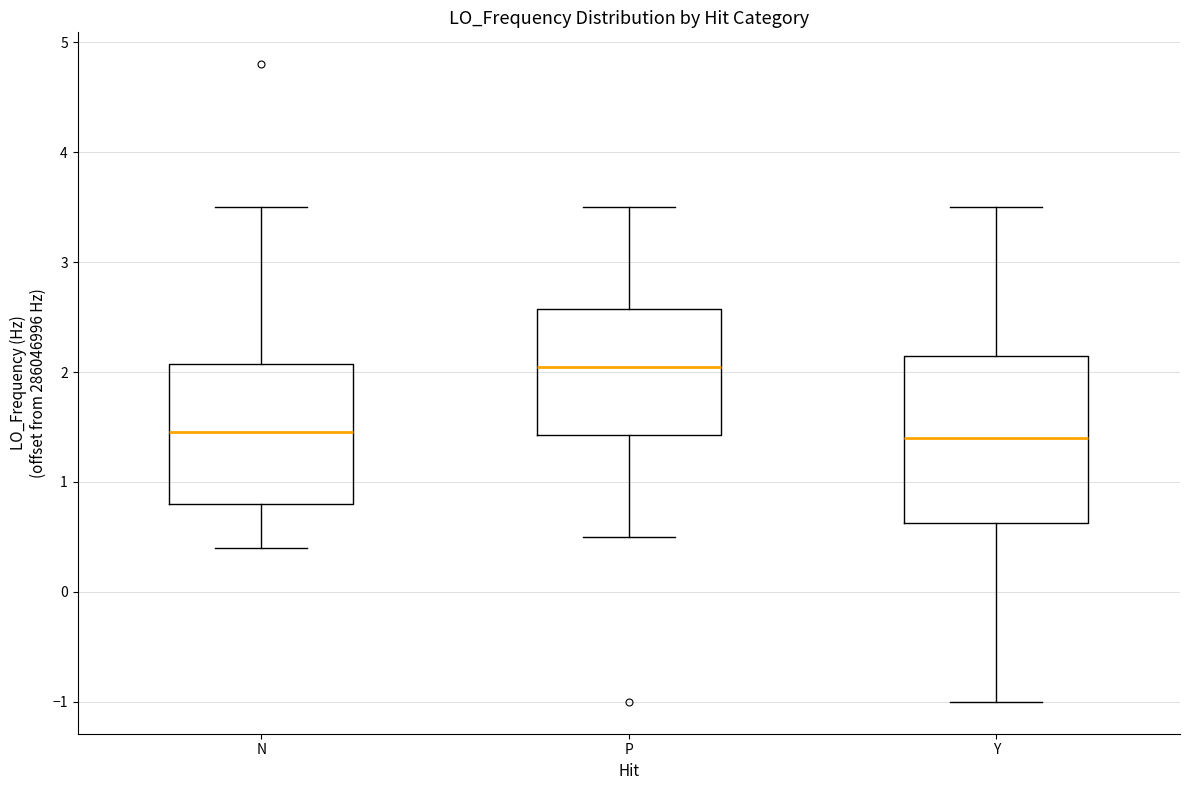

Where does the lower whisker of the box for N end on the y-axis? The values are not printed on the chart, so give them approximately, as read against the axis.

0.4